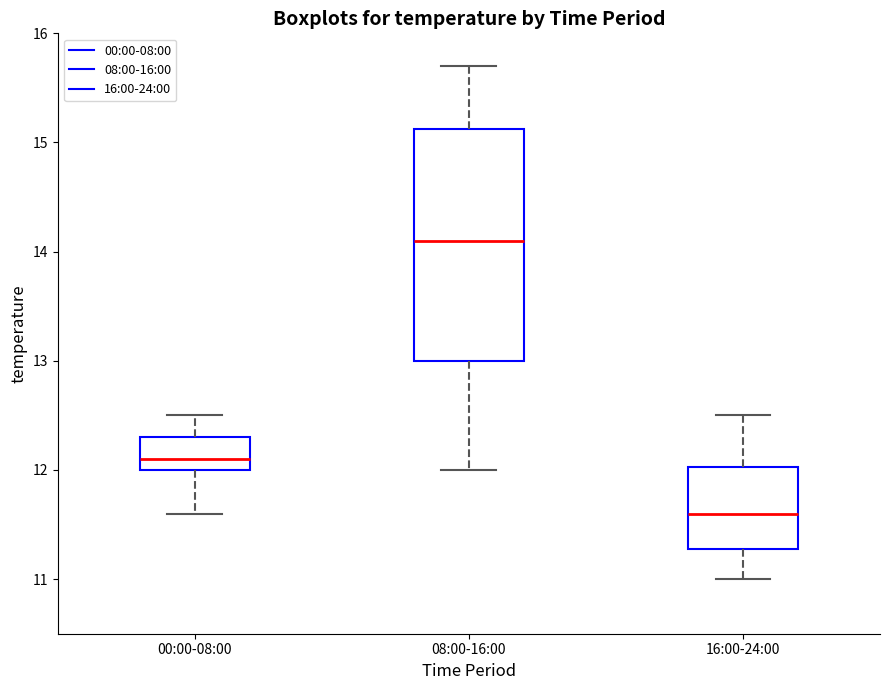

Where does the upper whisker of the box for 08:00-16:00 end on the y-axis? The values are not printed on the chart, so give them approximately, as read against the axis.

15.7